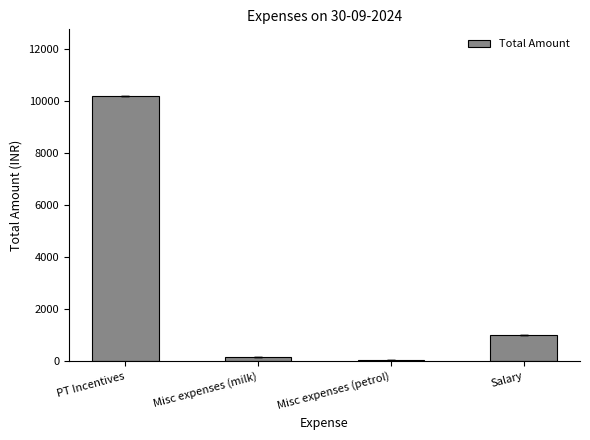

What is the ratio of the value at Salary to the value at Misc expenses (petrol)?

20.0